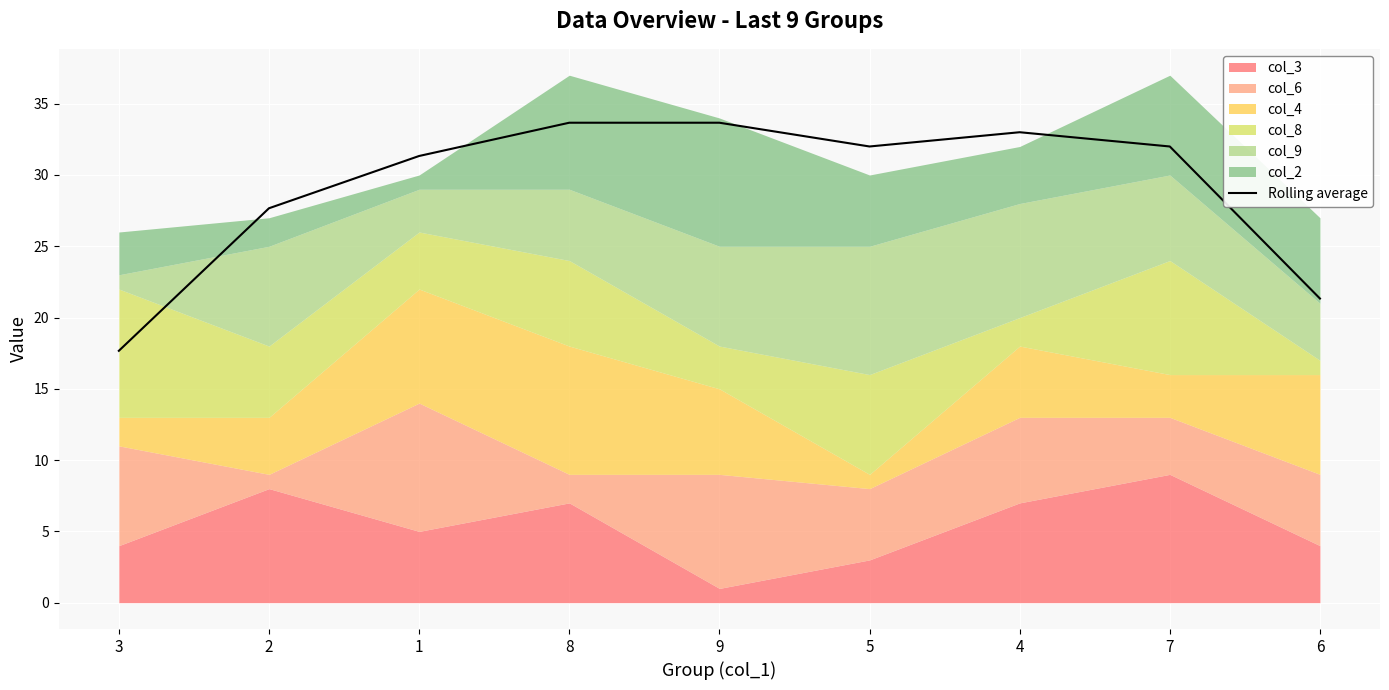

Reading left to right, transcribe all the data shown in this chart.

17.7	27.7	31.3	33.7	33.7	32.0	33.0	32.0	21.3